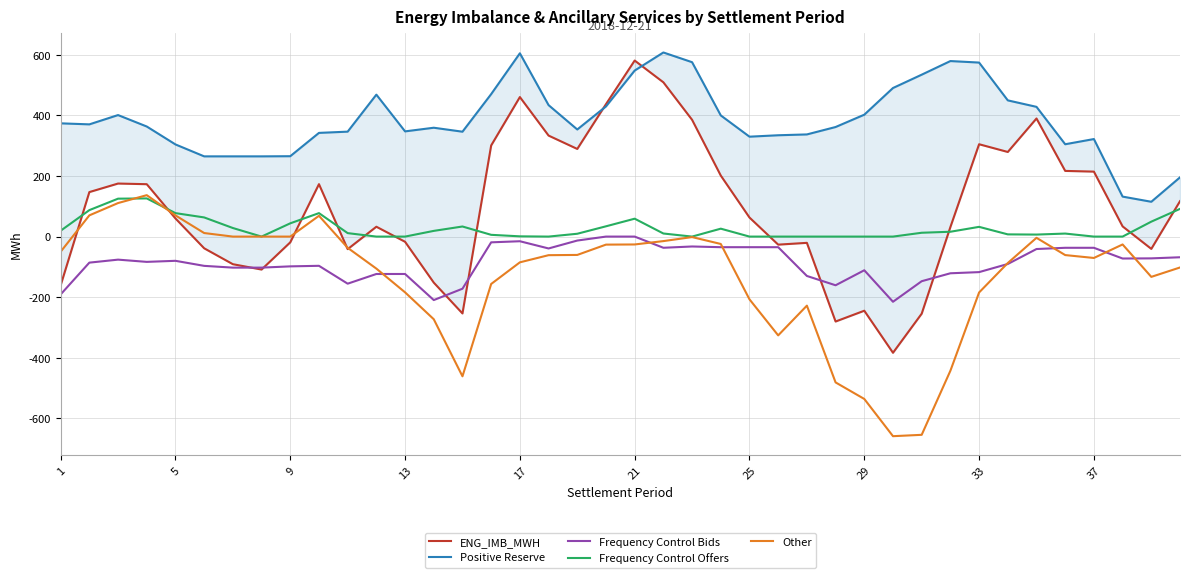

What is the highest value of the Frequency Control Offers series?

126.1